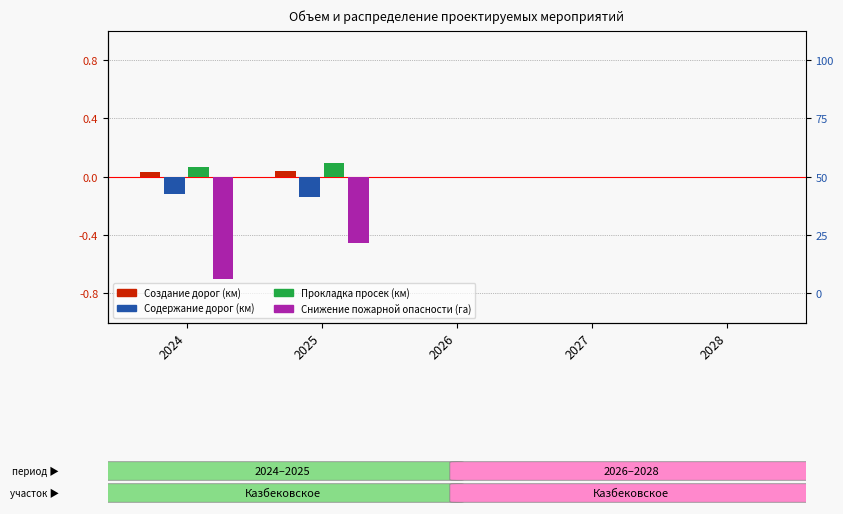

Are the bars horizontal?

No